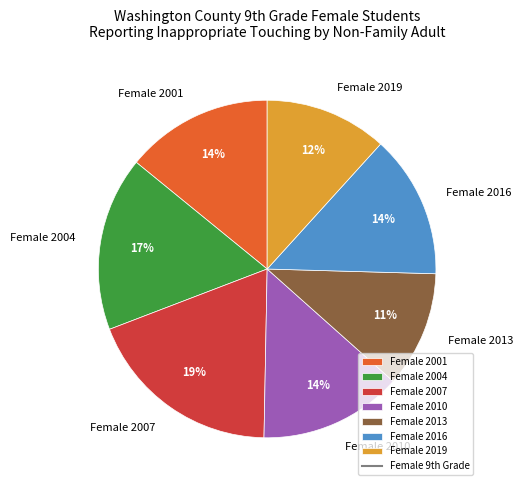

Does any single category account for the majority?

No